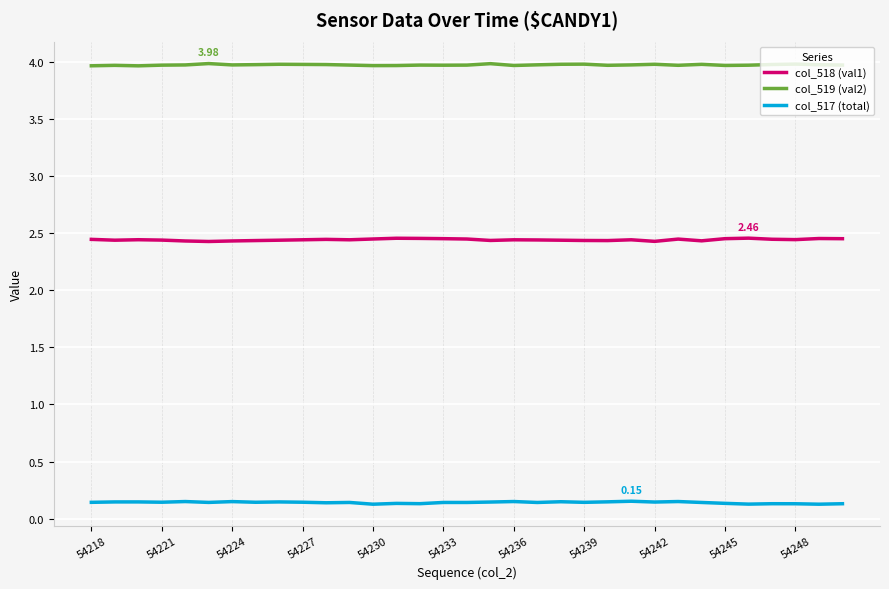

List the series in order of their overall mean, lowest first.

col_517 (total), col_518 (val1), col_519 (val2)